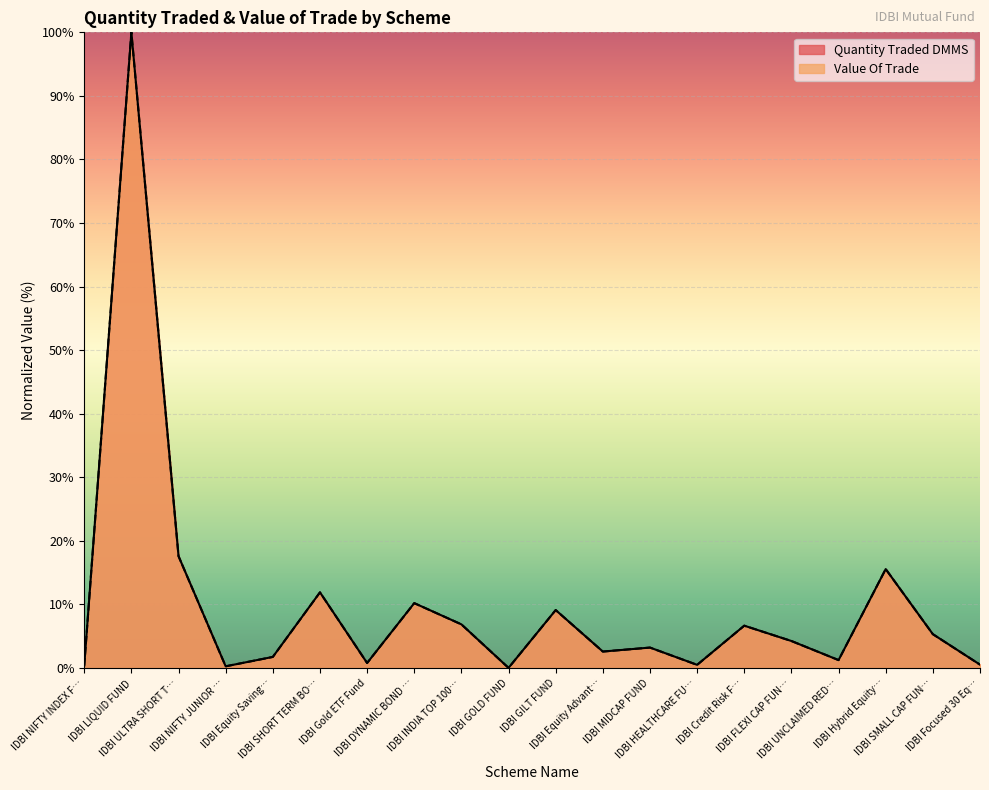

What is the sum of all Value Of Trade values?

198.7